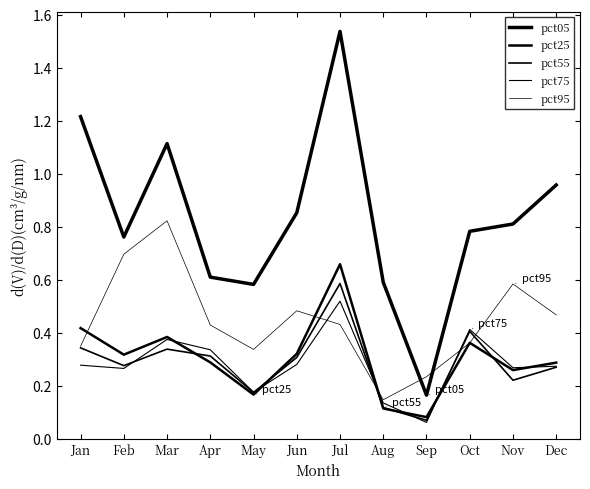

How many lines are shown in the chart?

5